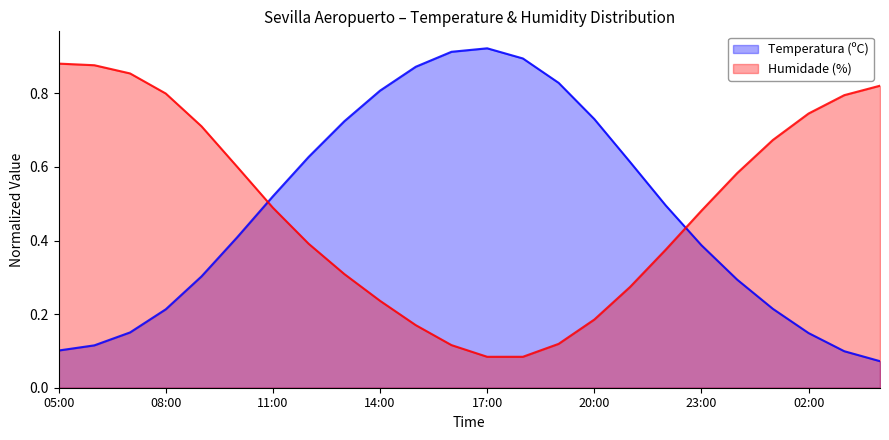

List the series in order of their peak value, lowest first.

Humidade (%), Temperatura (ºC)